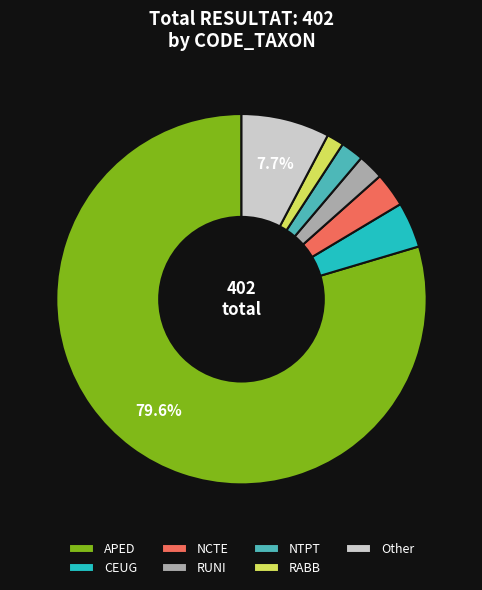

Approximately how many times larger is the value at Other compared to NTPT?

3.9